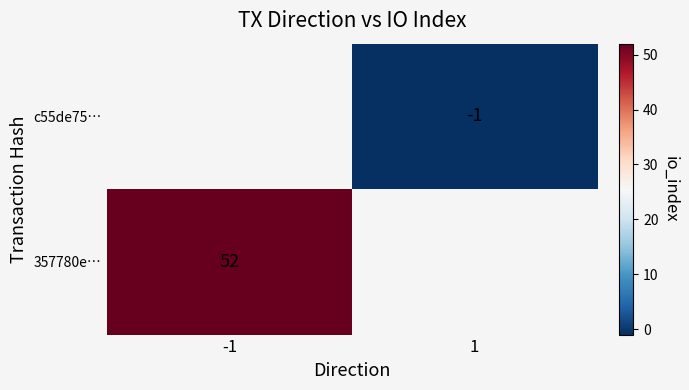

True or false: 357780e… has a value of 73 at -1.

False